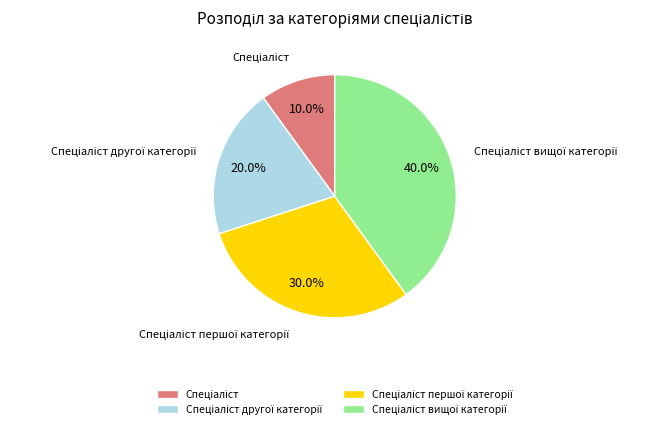

Is there a majority slice in this chart?

No